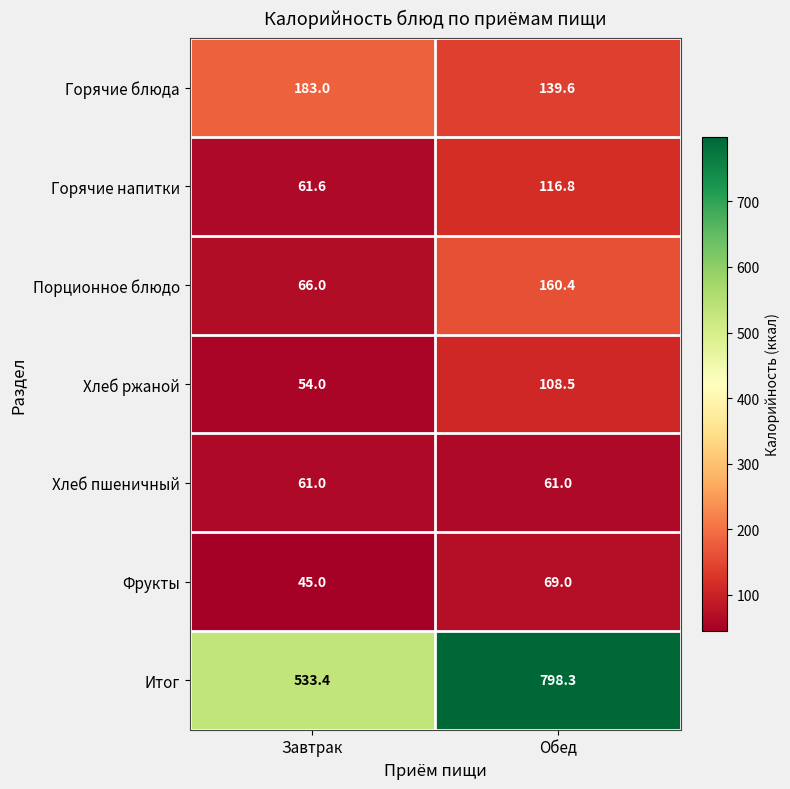

At which category is the sum across all series the highest?

Обед